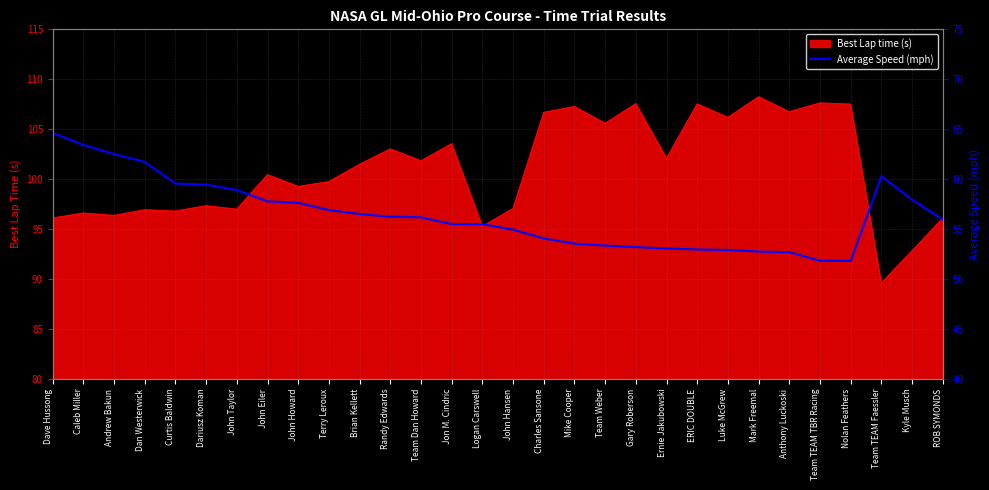

What is the smallest value displayed?

51.8